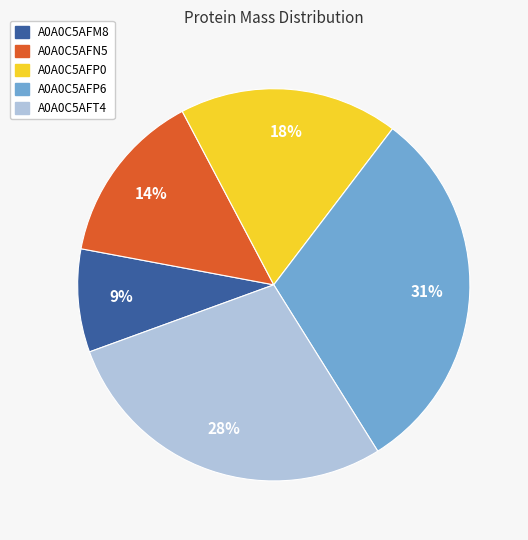

Which has a higher value, A0A0C5AFM8 or A0A0C5AFP0?

A0A0C5AFP0